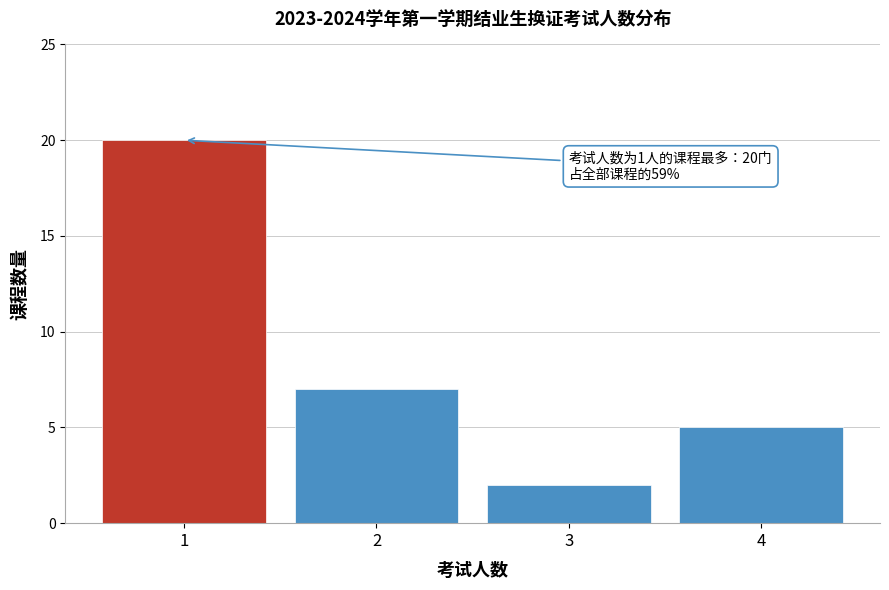

Reading left to right, extract all data points from this chart.

20	7	2	5